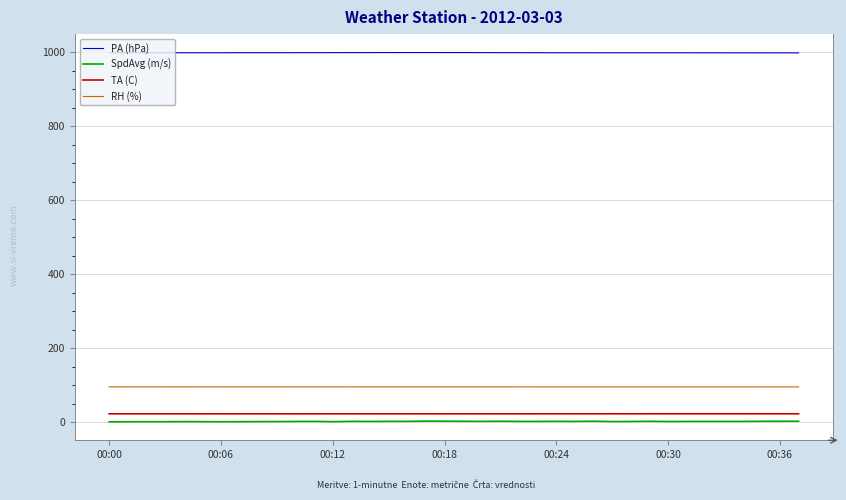

Which series has the largest total across all categories?

PA (hPa)